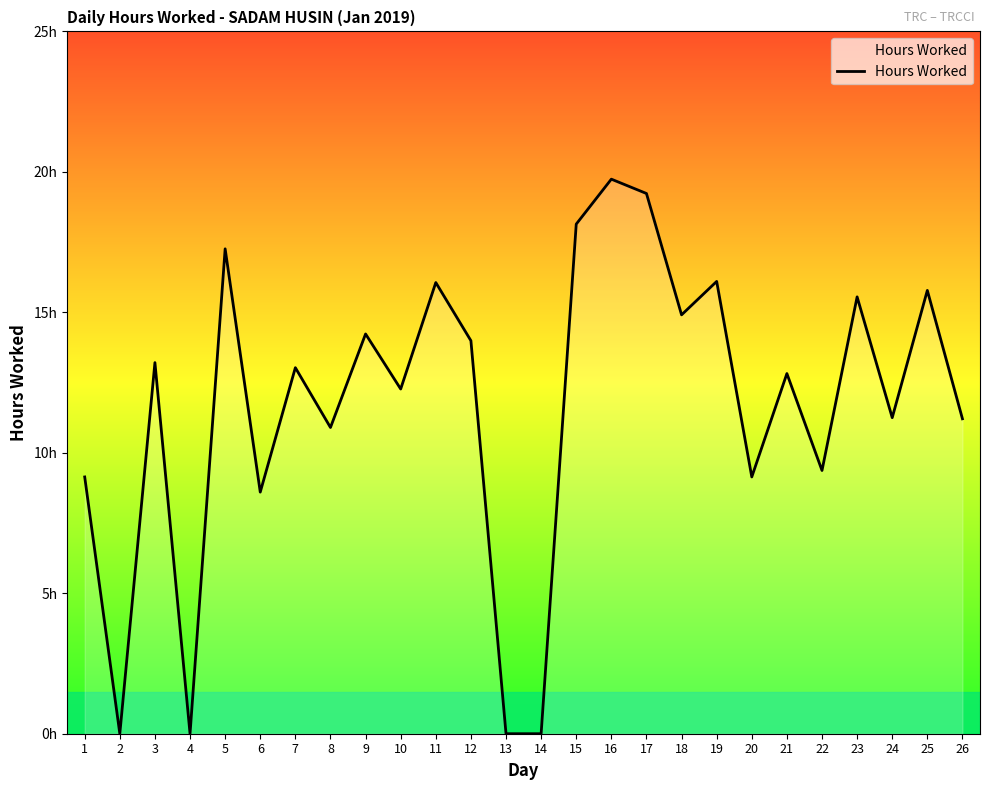

How many values are below 13?

13